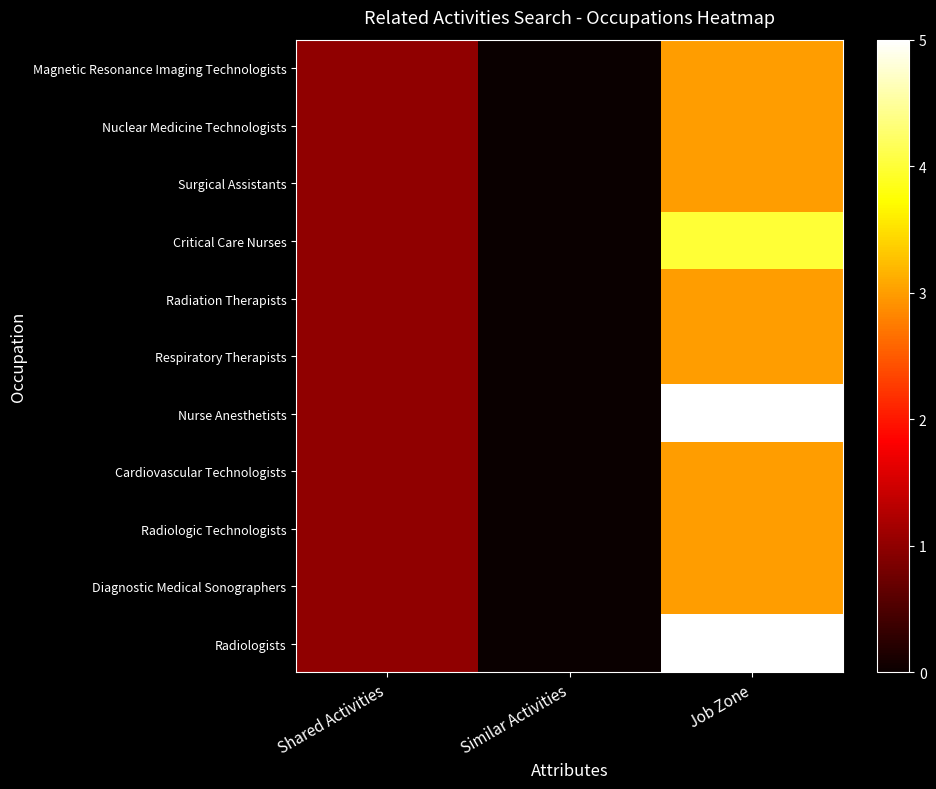

Which series changed the most between Shared Activities and Job Zone?

Nurse Anesthetists